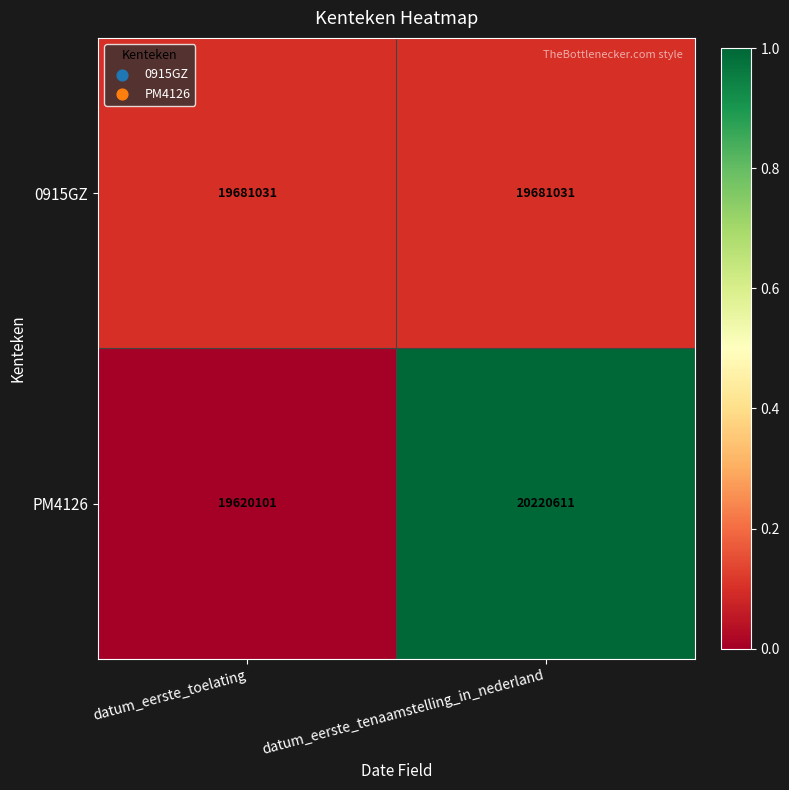

What is the highest value of the PM4126 series?

20220611